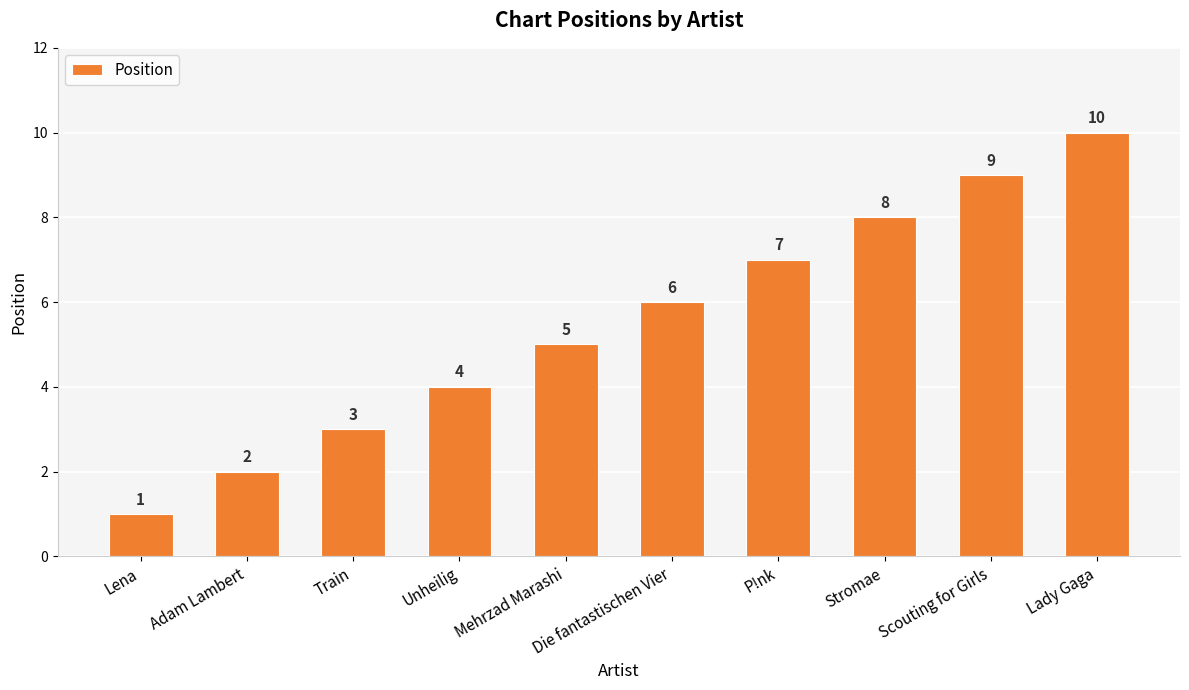

What position from the left is P!nk?

7